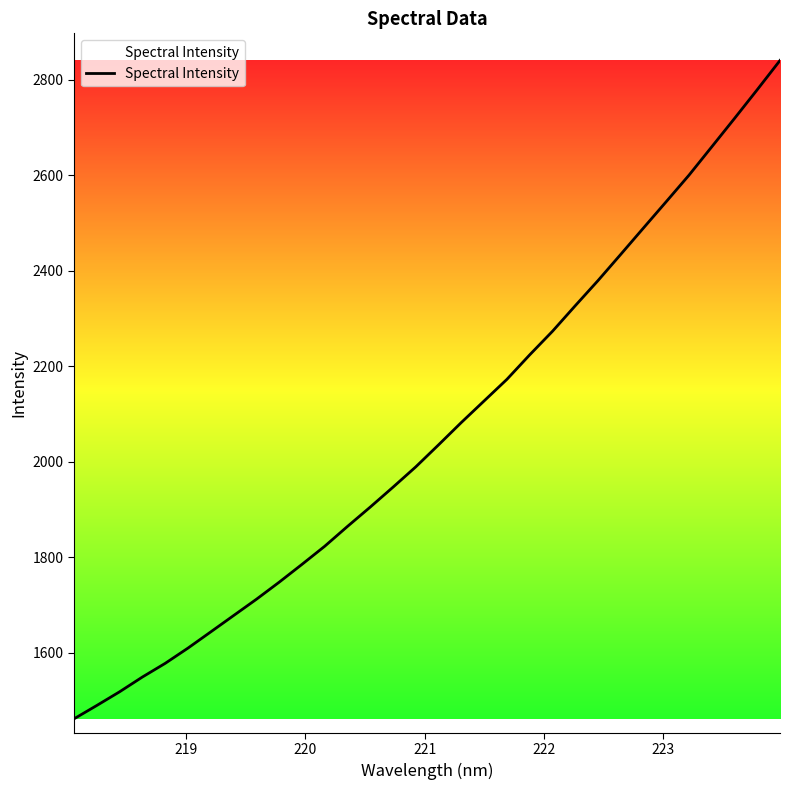

What is the minimum value shown in the chart?

1461.2